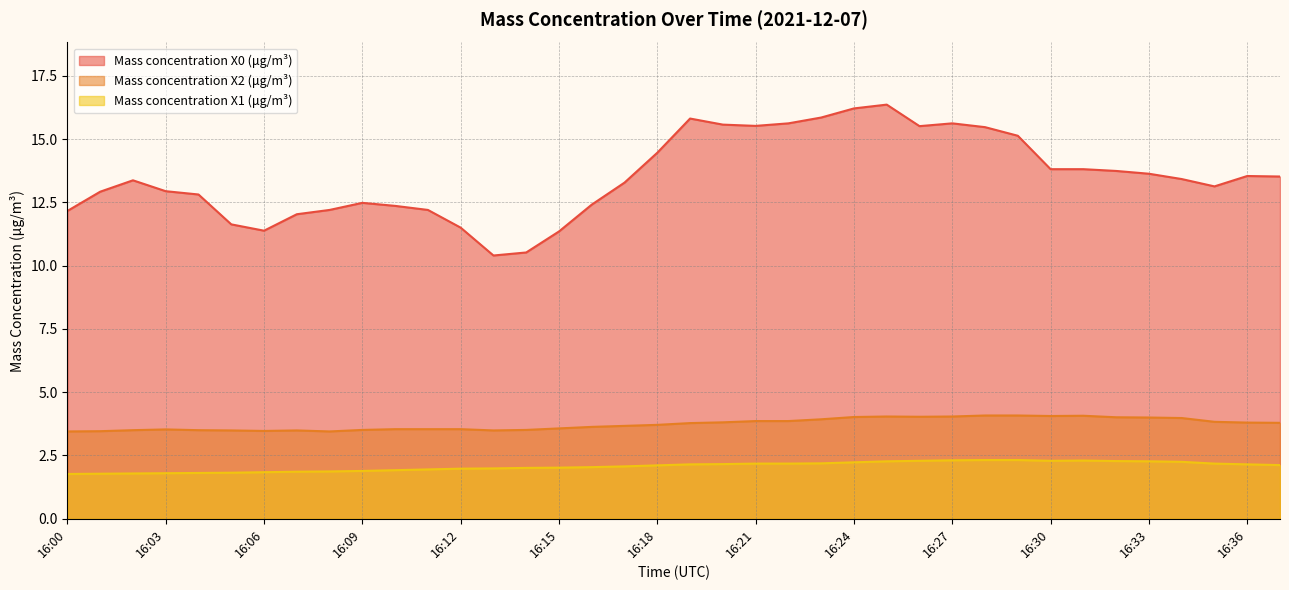

What is the maximum value for Mass concentration X2 (μg/m³)?

4.1